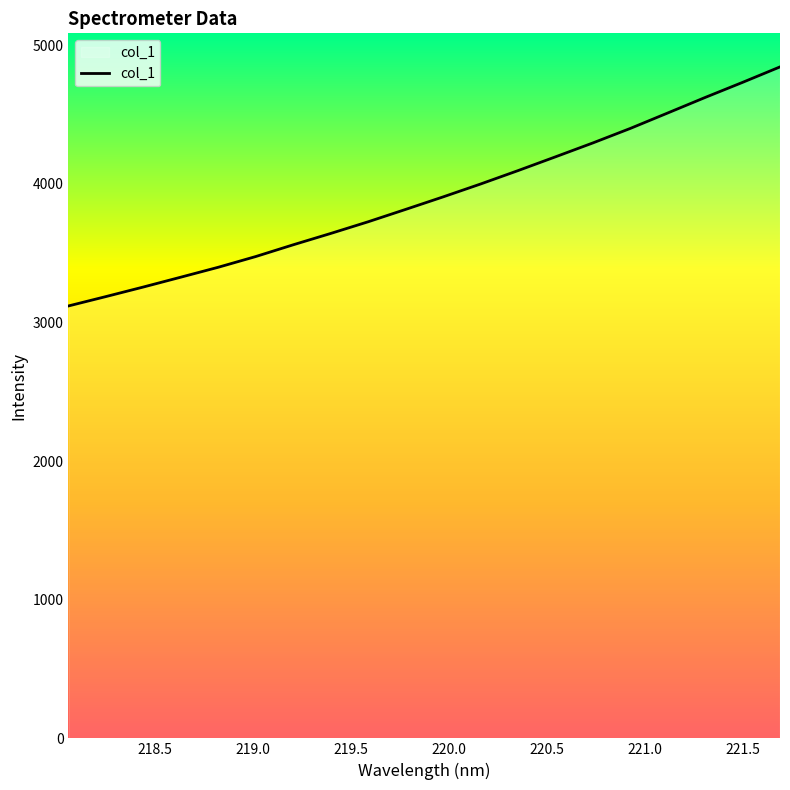

Is this an area chart (filled region under the line)?

No